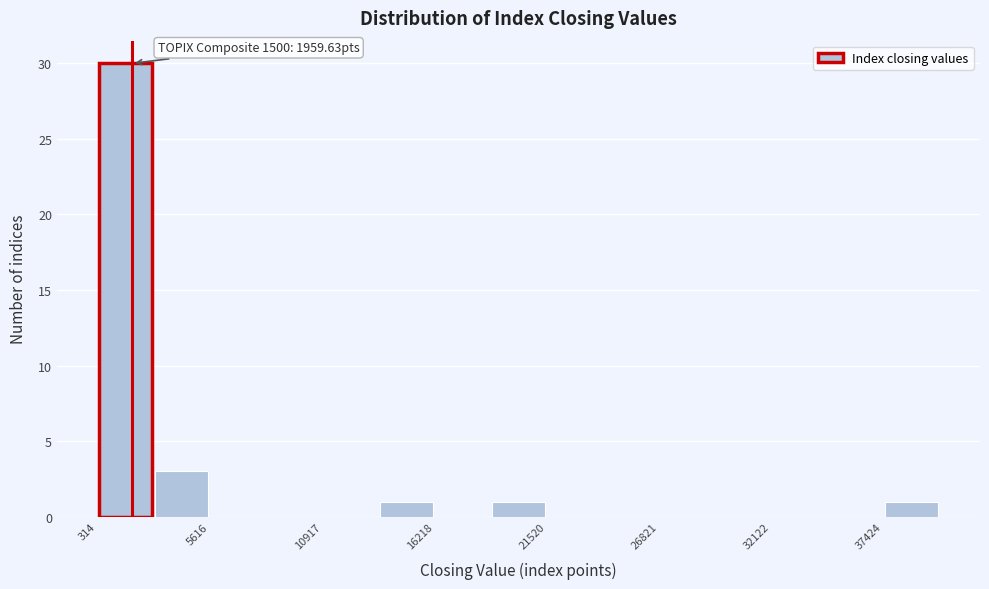

Read against the x-axis, roughly where is the centre of the tallest bar?

2000